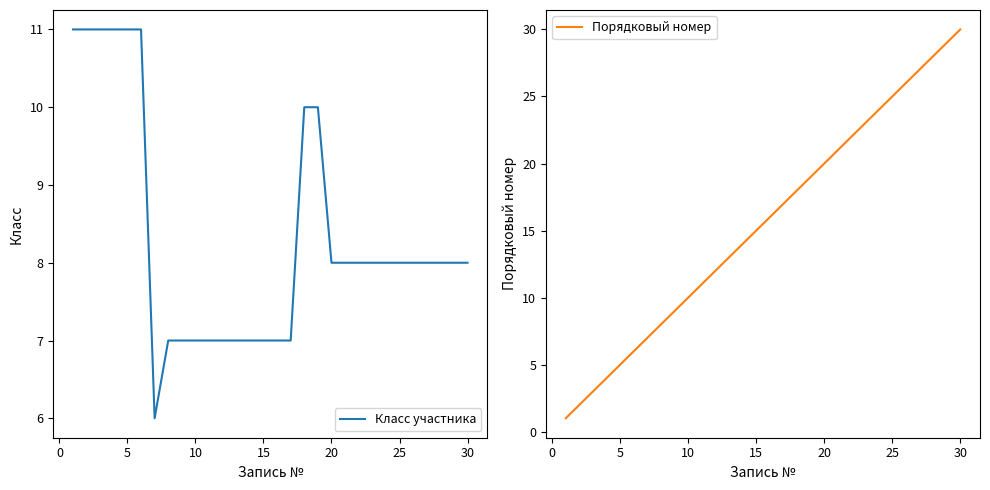

What is the lowest value of the Класс участника series?

6